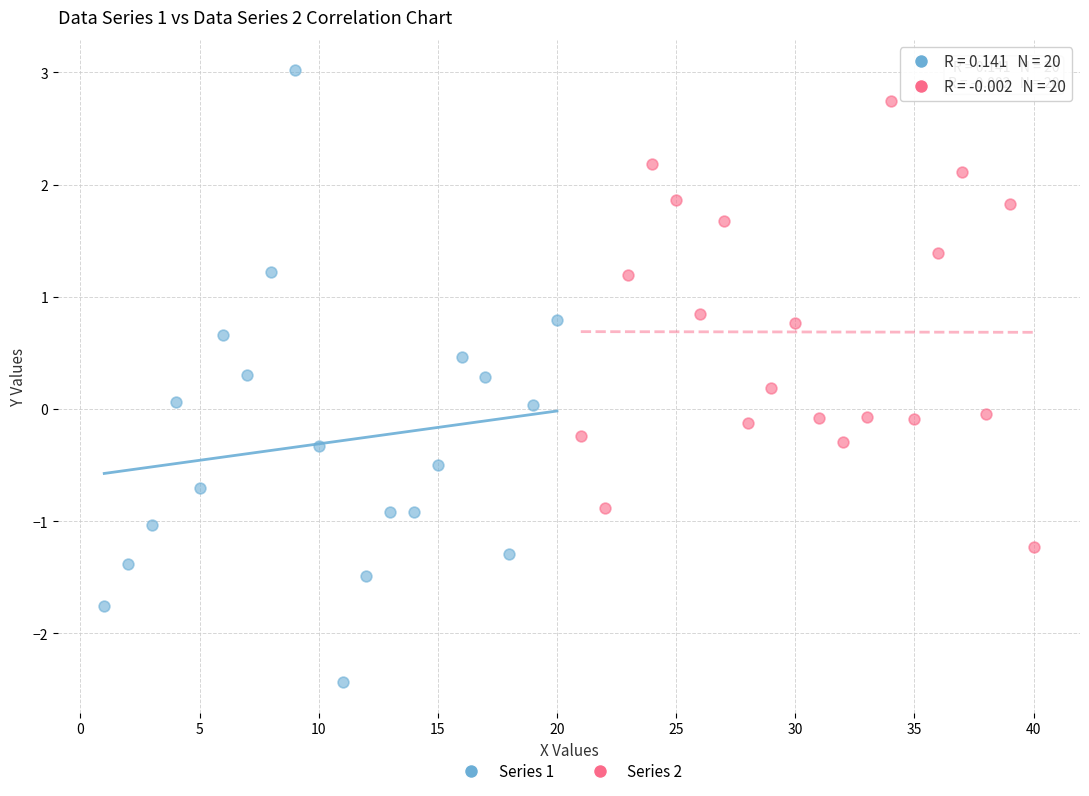

Which series contains the highest Y value?

Series 1